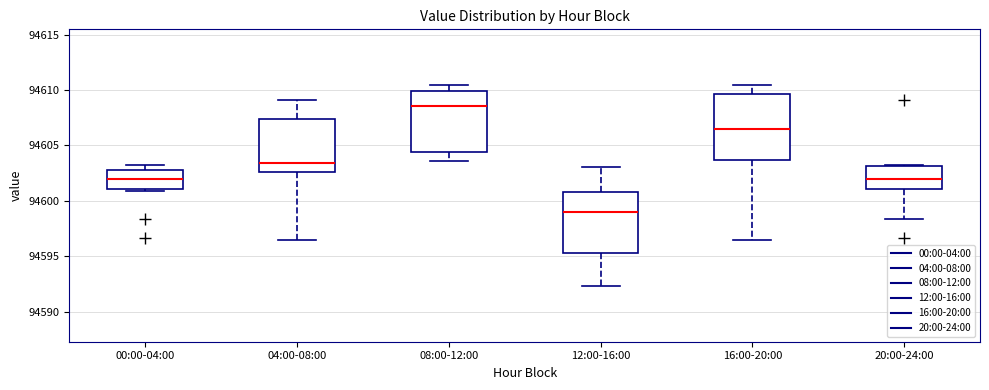

Where is the lower edge of the box for 16:00-20:00 on the y-axis? The values are not printed on the chart, so give them approximately, as read against the axis.

94603.5